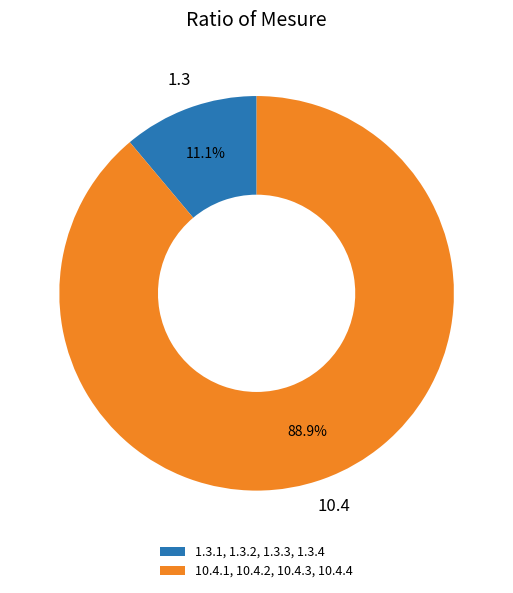

Rank the categories by value from highest to lowest.

10.4.1, 10.4.2, 10.4.3, 10.4.4, 1.3.1, 1.3.2, 1.3.3, 1.3.4